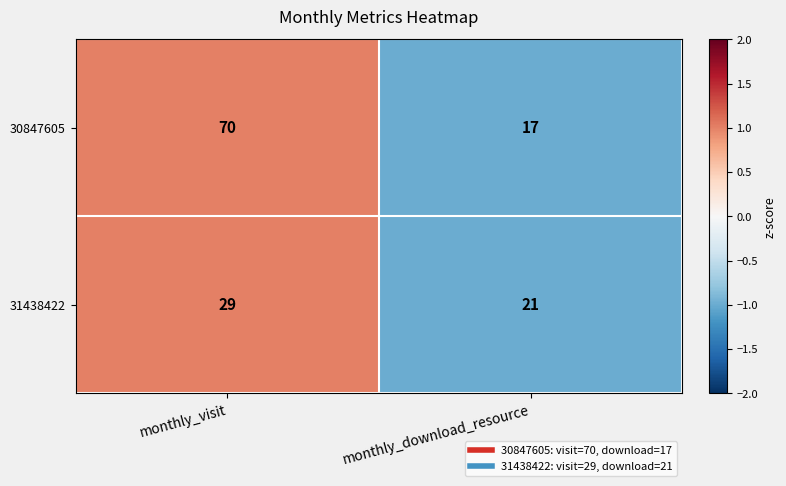

How many series are shown in this chart?

2